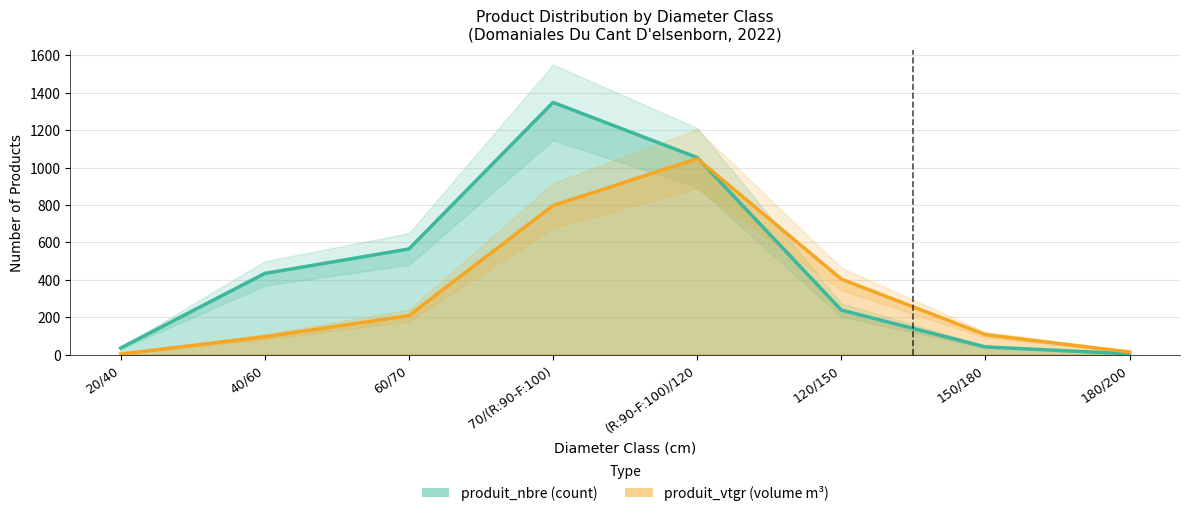

True or false: produit_vtgr has more than 2 interior local peaks.

False